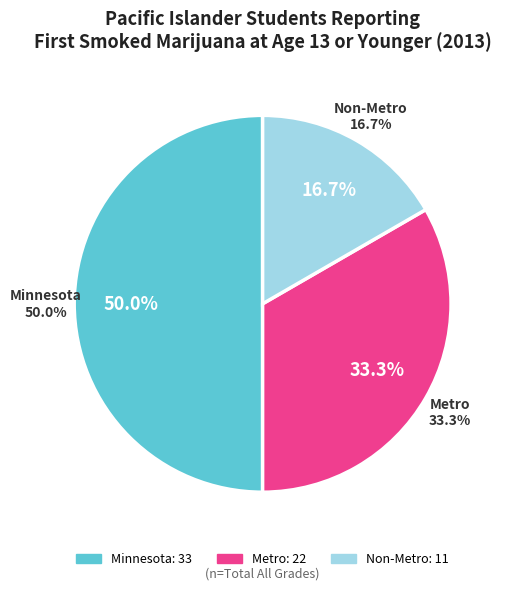

What percentage is the Metro slice, to the nearest percent?

33%